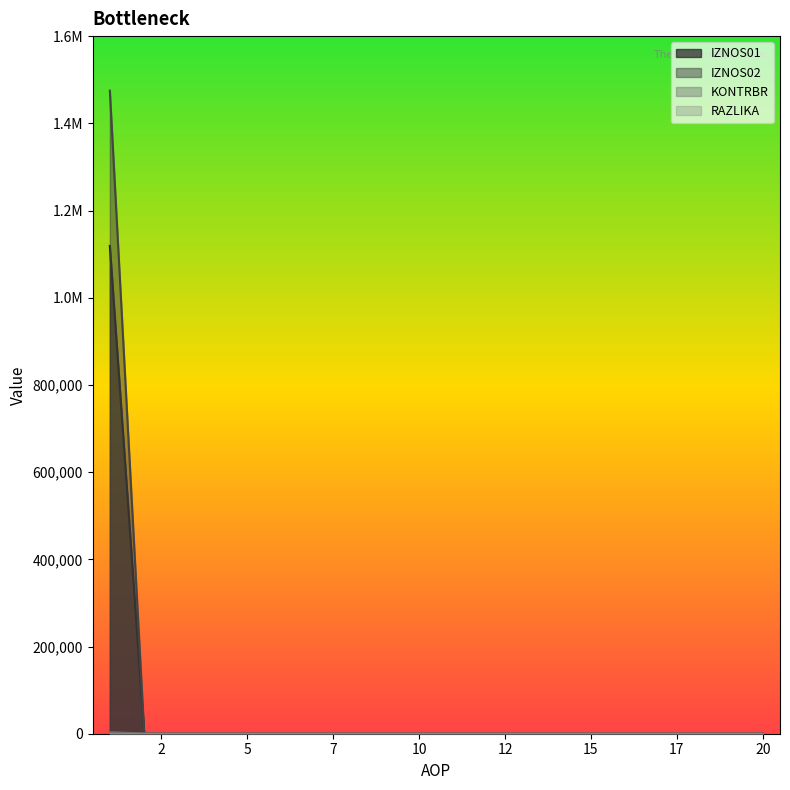

At which label does RAZLIKA reach its peak?

1